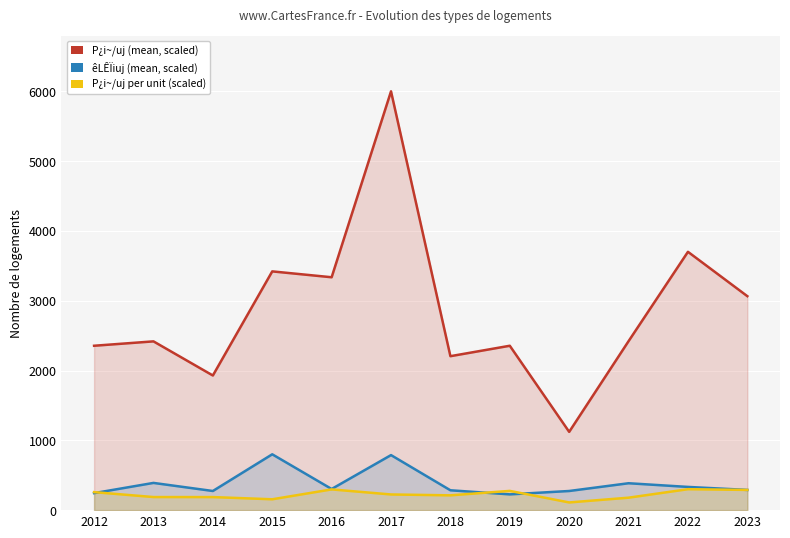

True or false: êLÊÏiuj (mean, scaled) has a value of 1111.7 at 2015.

False